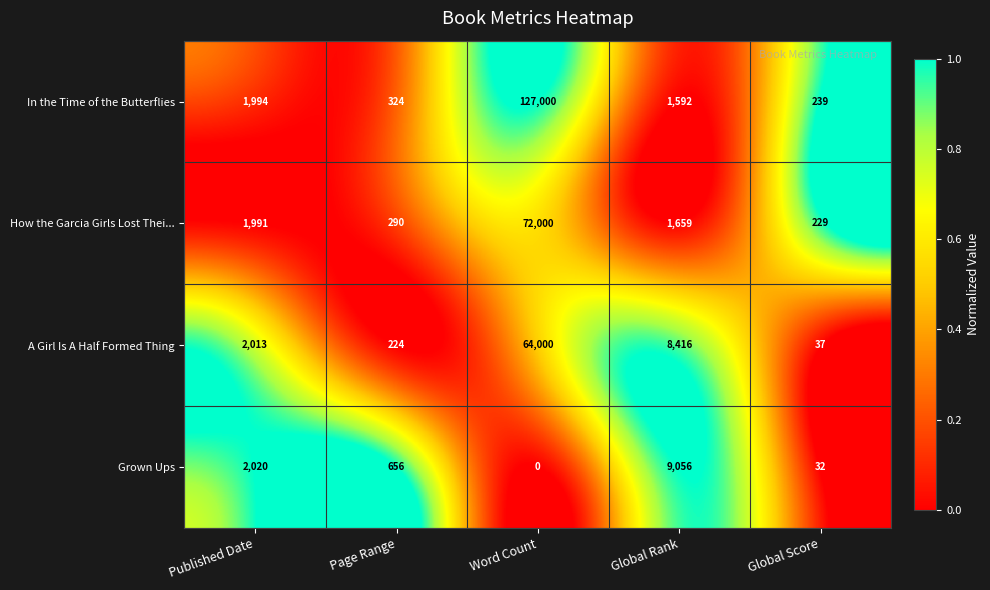

Rank the categories by How the Garcia Girls Lost Thei... value from highest to lowest.

Word Count, Published Date, Global Rank, Page Range, Global Score